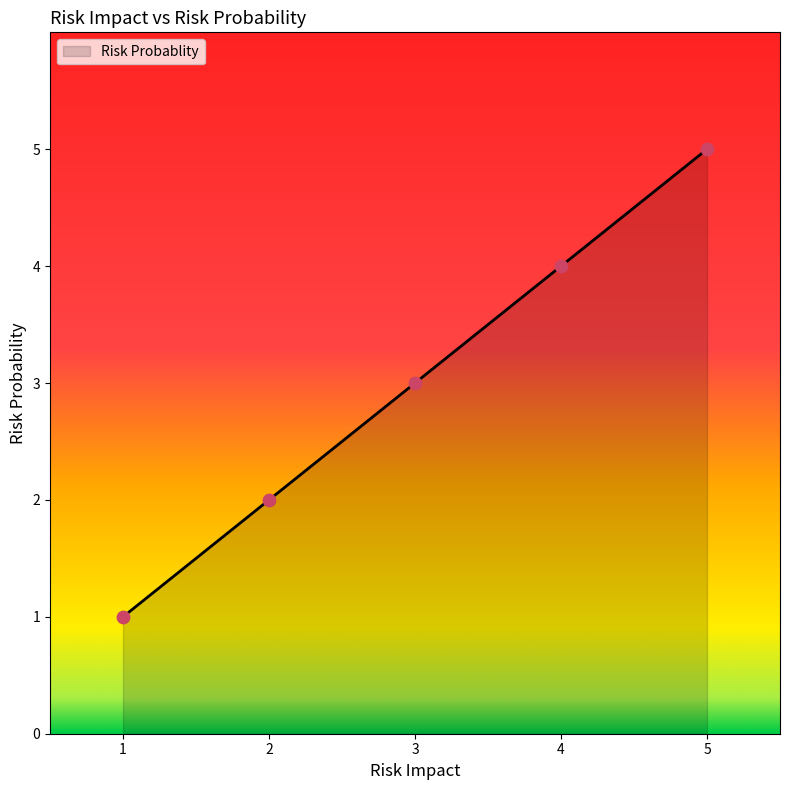

What is the change in value from 4 to 5?

+1